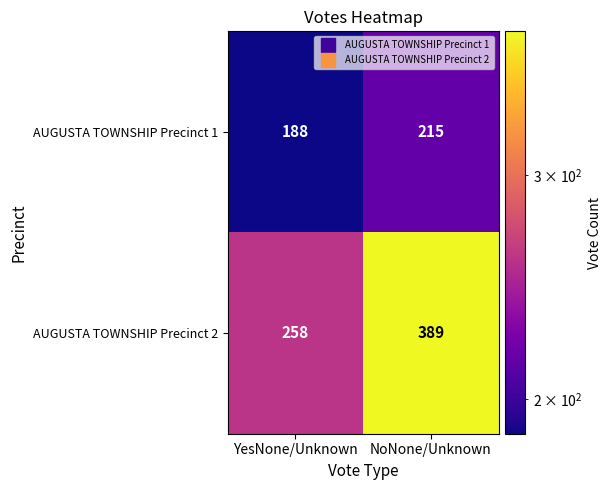

Rank the series by their average value, from highest to lowest.

AUGUSTA TOWNSHIP Precinct 2, AUGUSTA TOWNSHIP Precinct 1